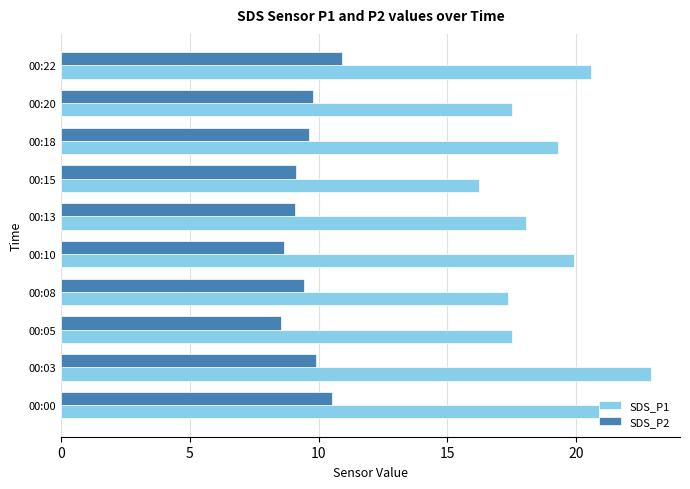

What is the average value of the SDS_P1 series?

19.0